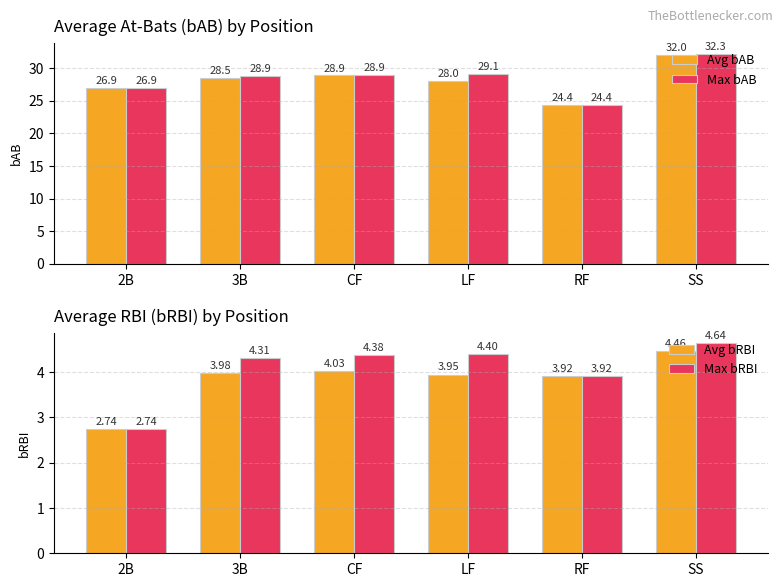

Is it true that Avg bRBI equals 5.2 at RF?

False